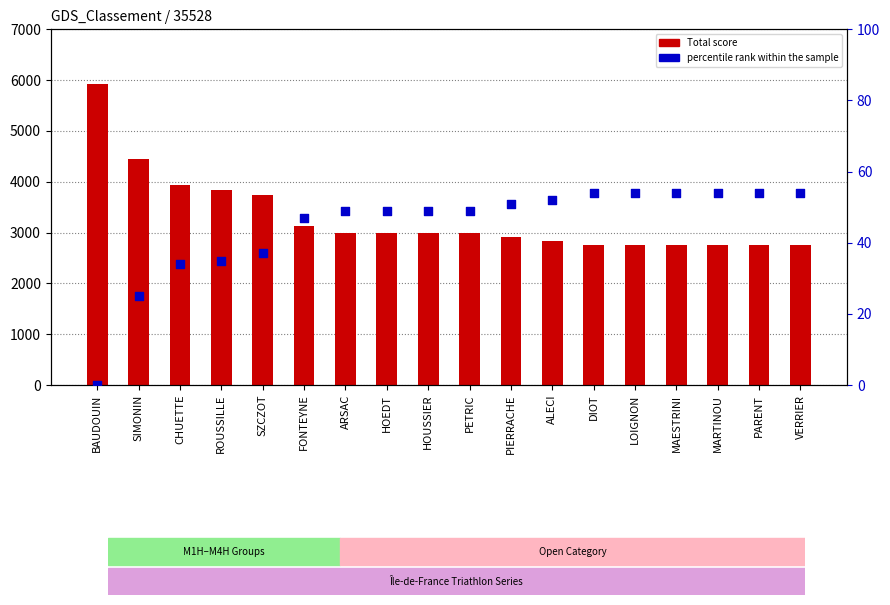

What are all the series names shown in the legend?

Total score, percentile rank within the sample